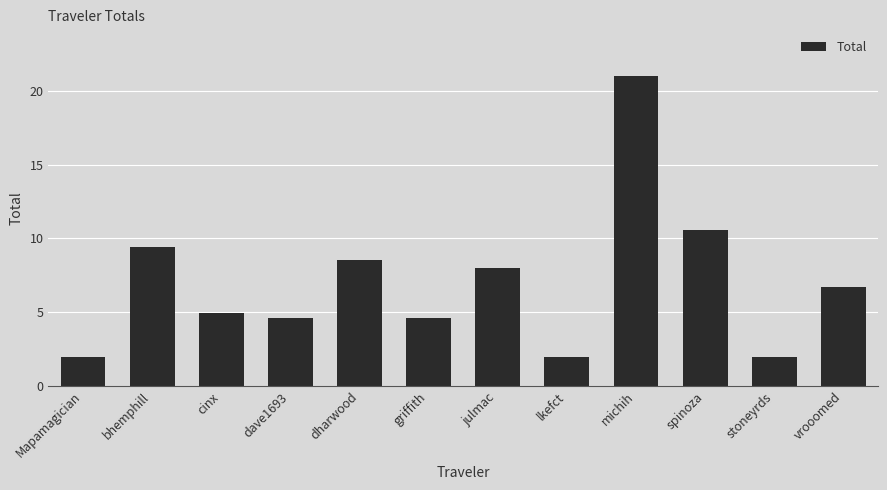

Read the value at cinx.

4.9